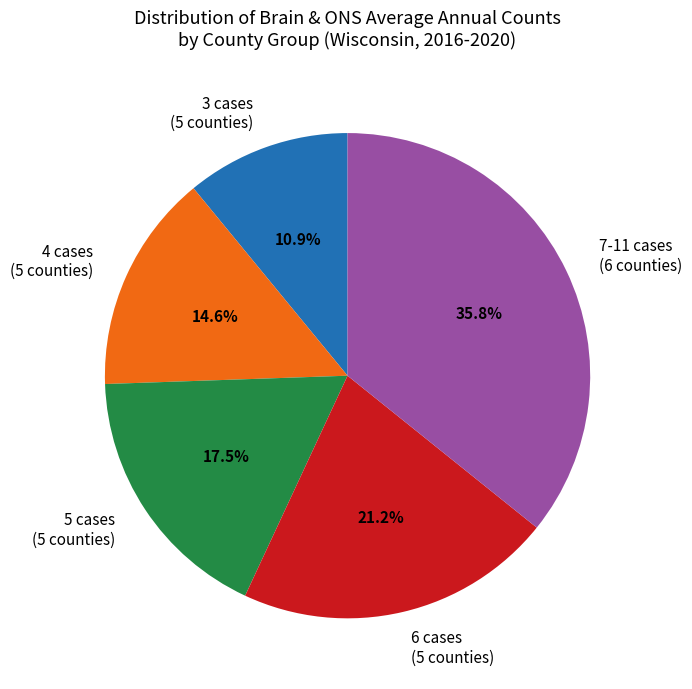

What is the largest slice in the pie chart?

7-11 cases (6 counties)